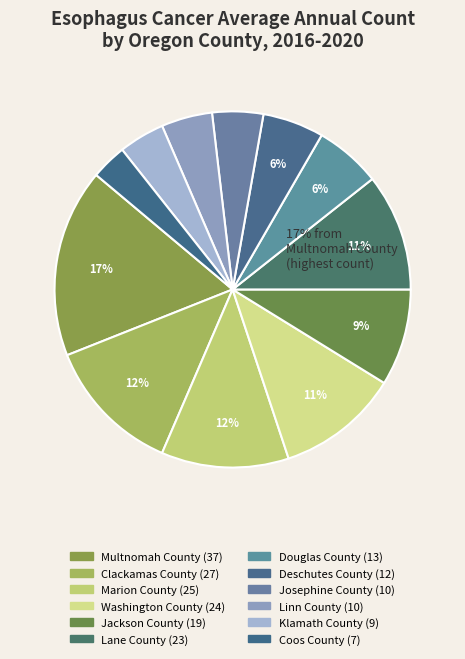

Which slice is the smallest?

Coos County